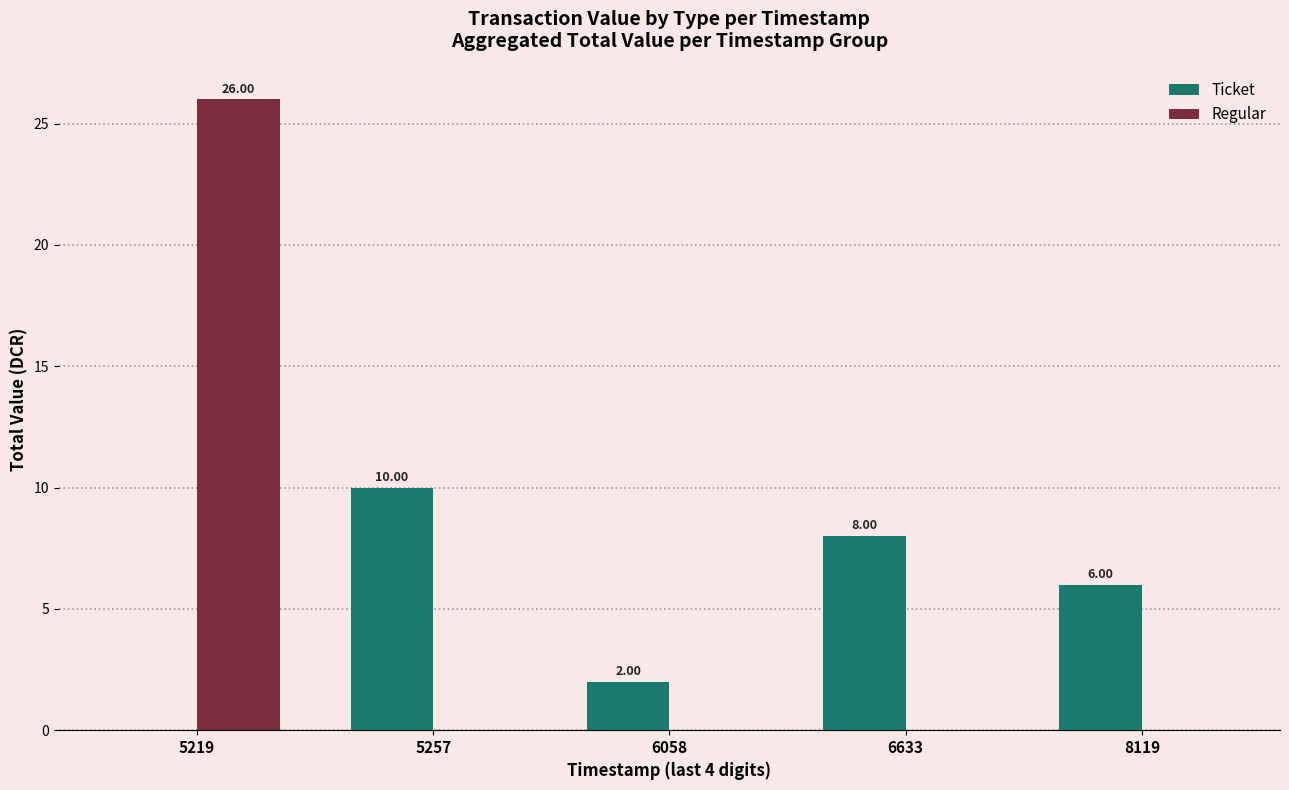

True or false: Regular has a value of 0.0 at 8119.

True